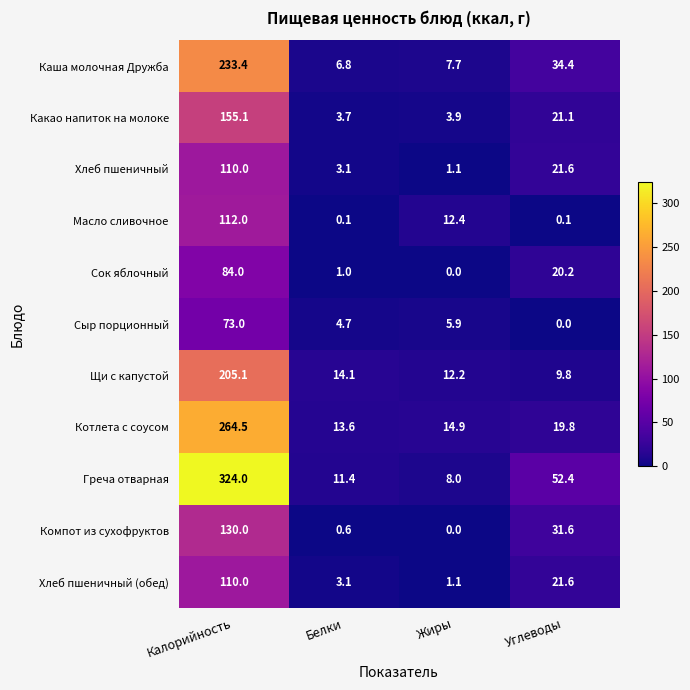

What is the difference between the Сыр порционный values at Белки and Жиры?

1.2